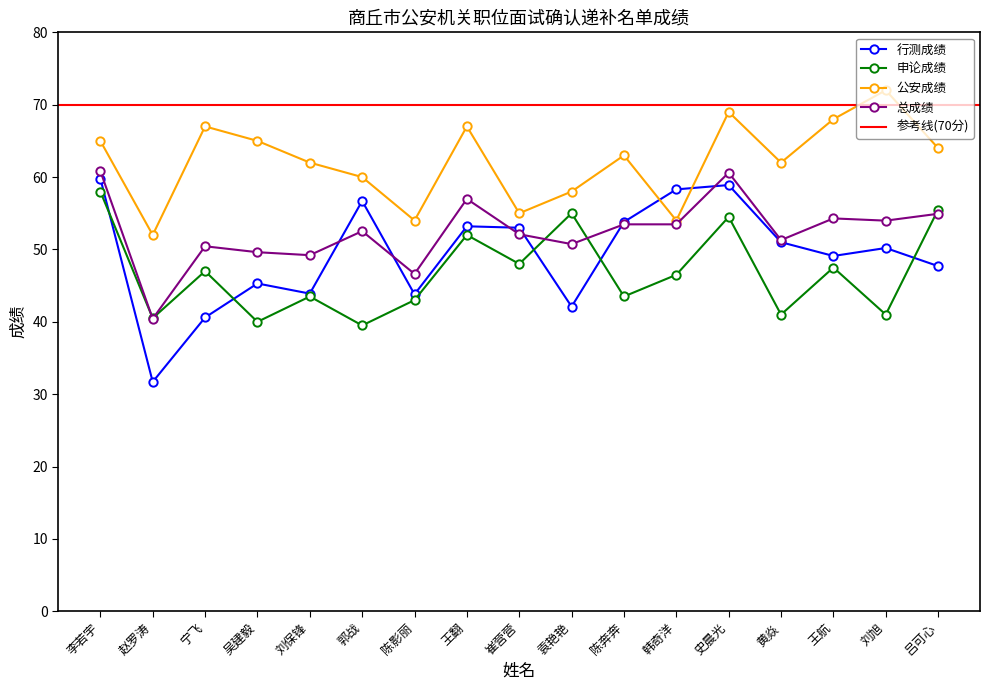

List the series in order of their peak value, lowest first.

申论成绩, 行测成绩, 总成绩, 公安成绩